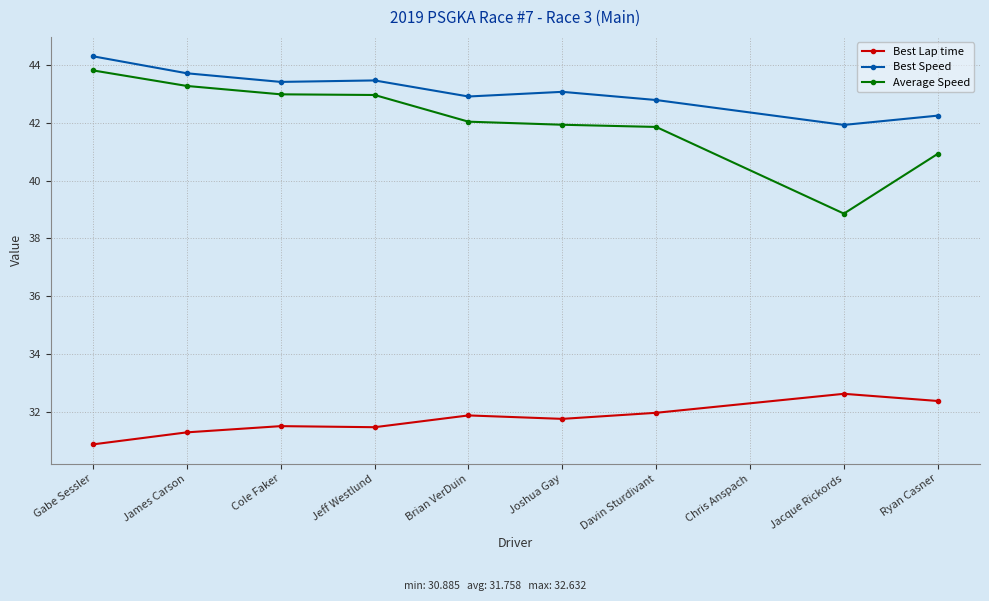

Rank the series by their maximum value, from lowest to highest.

Best Lap time, Average Speed, Best Speed